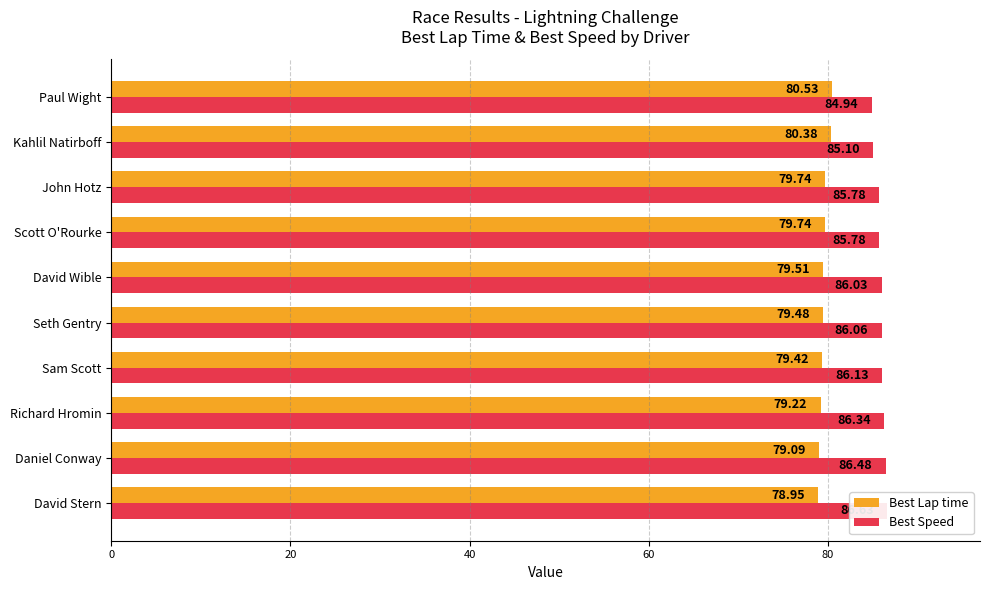

What is the difference between the maximum and minimum values in the Best Lap time series?

1.6